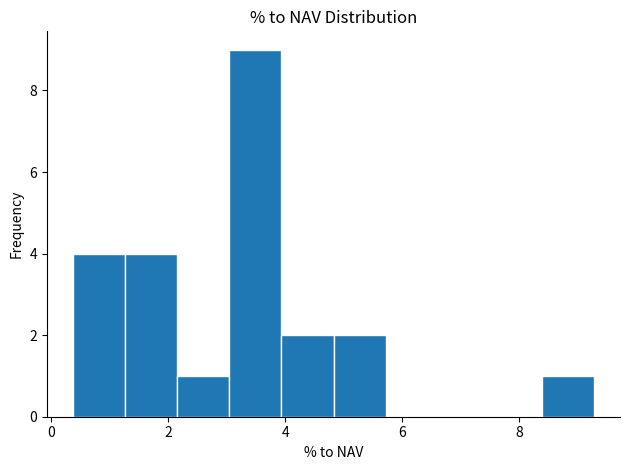

Reading left to right, list every bar in this chart as the range it spans on the x-axis followed by its height. Neither the bar edges nor the heights are printed on the chart, so give them approximately, as read against the axes.

0.4 to 1.2: 4
1.2 to 2.2: 4
2.2 to 3.0: 1
3.0 to 4.0: 9
4.0 to 4.8: 2
4.8 to 5.8: 2
5.8 to 6.6: 0
6.6 to 7.4: 0
7.4 to 8.4: 0
8.4 to 9.2: 1